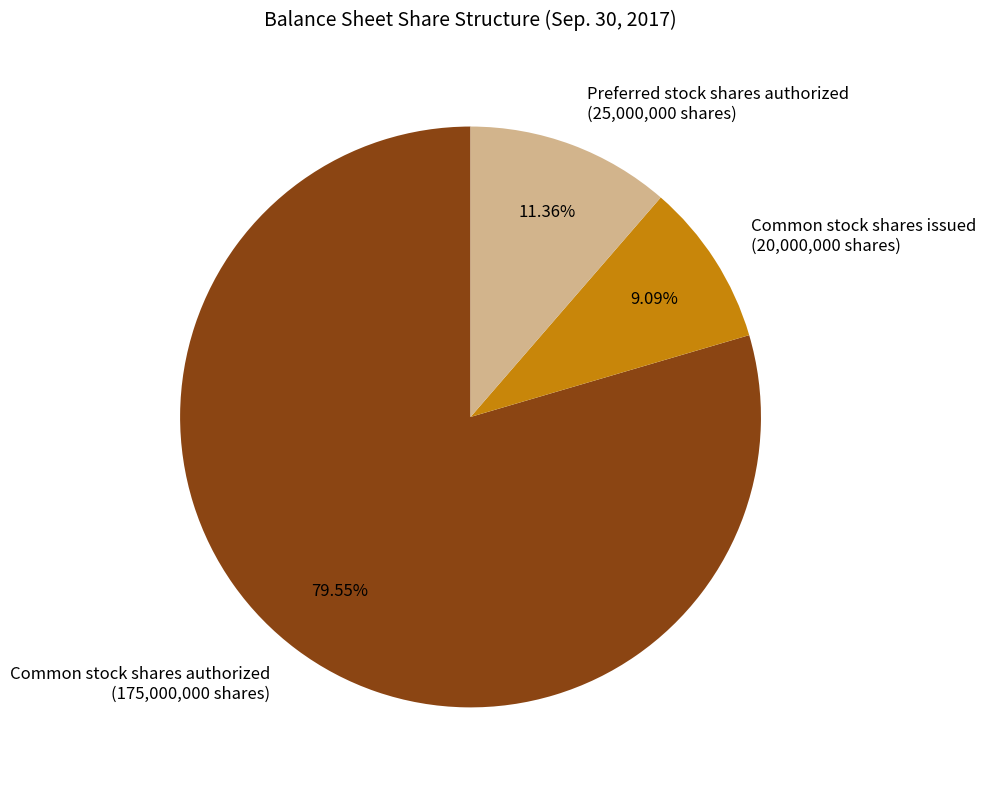

What is the total percentage of Preferred stock shares authorized and Common stock shares authorized?

90.9%